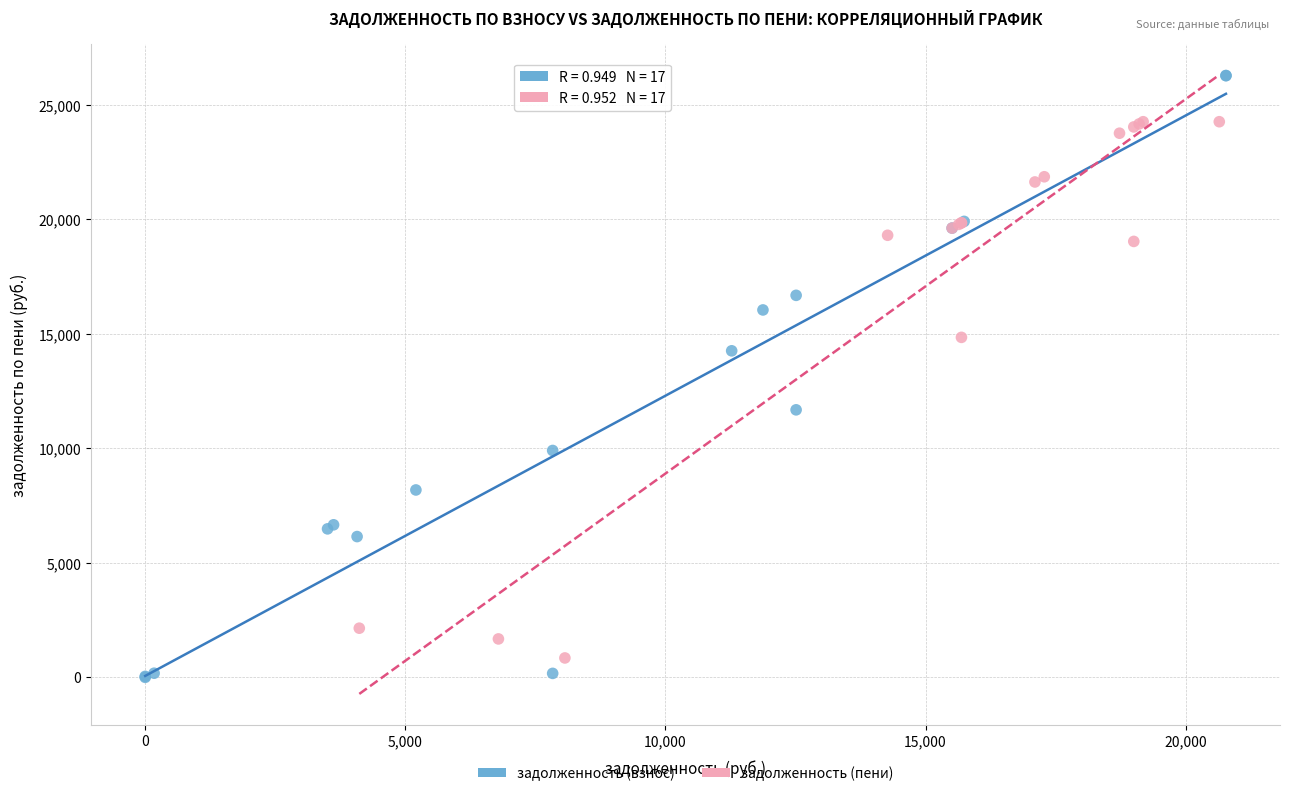

Which series has the widest spread of Y values?

задолженность (взнос)